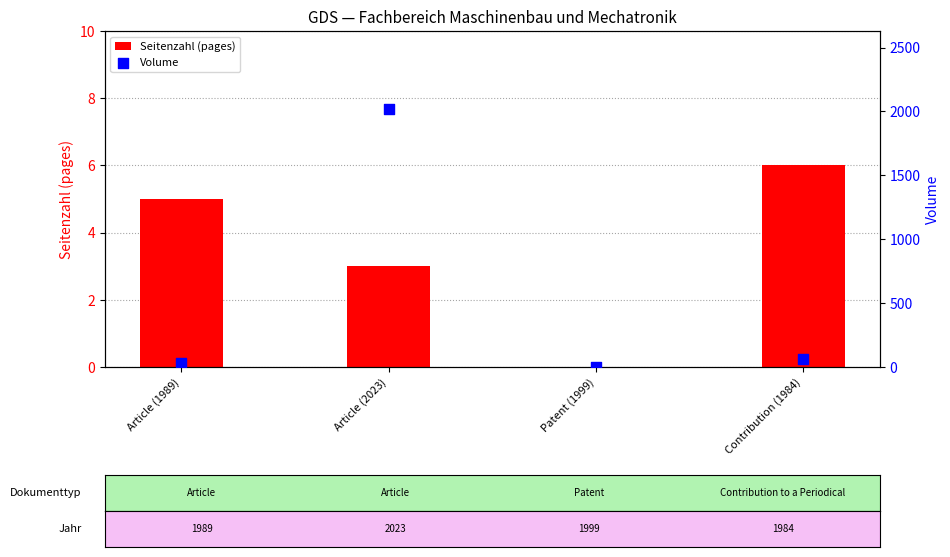

At which category is the sum across all series the highest?

Article (2023)